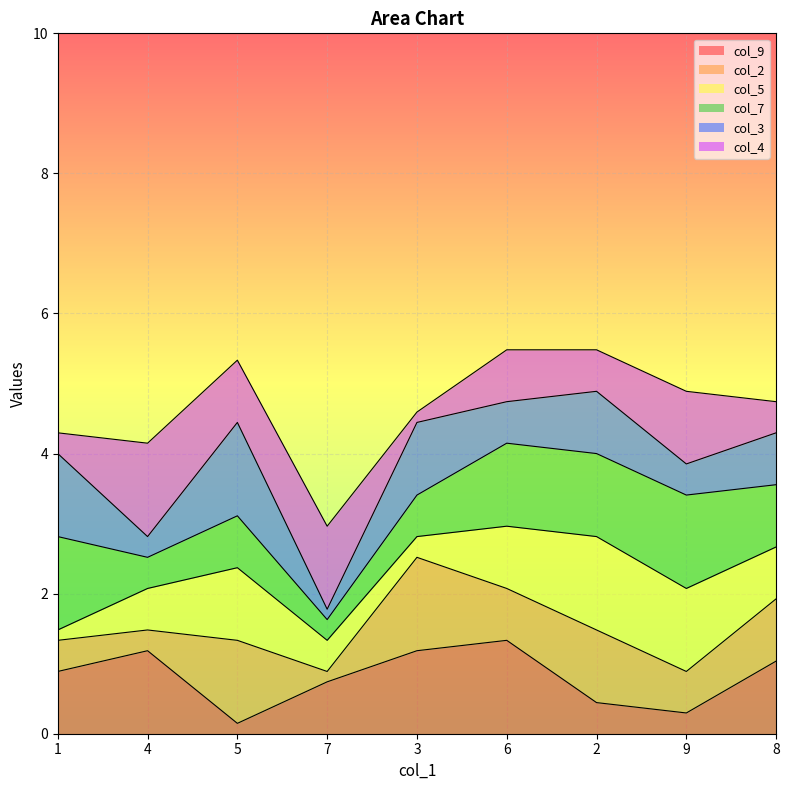

What is the highest value of the col_9 series?

1.3